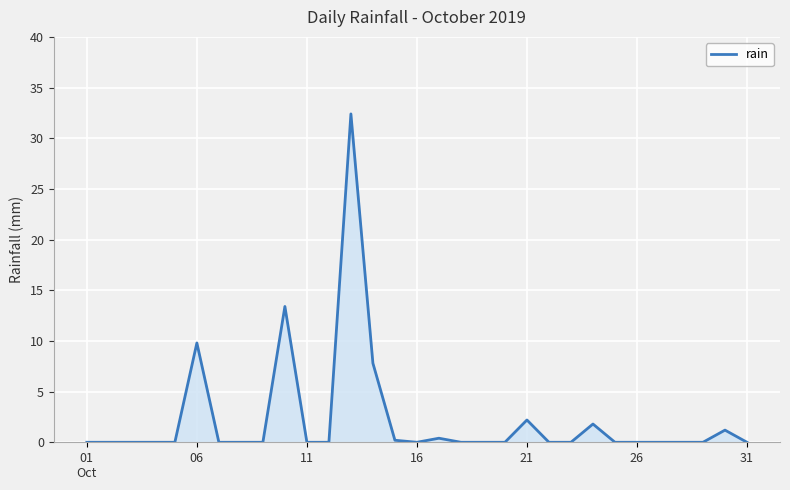

What is the difference between the maximum and minimum values?

32.4